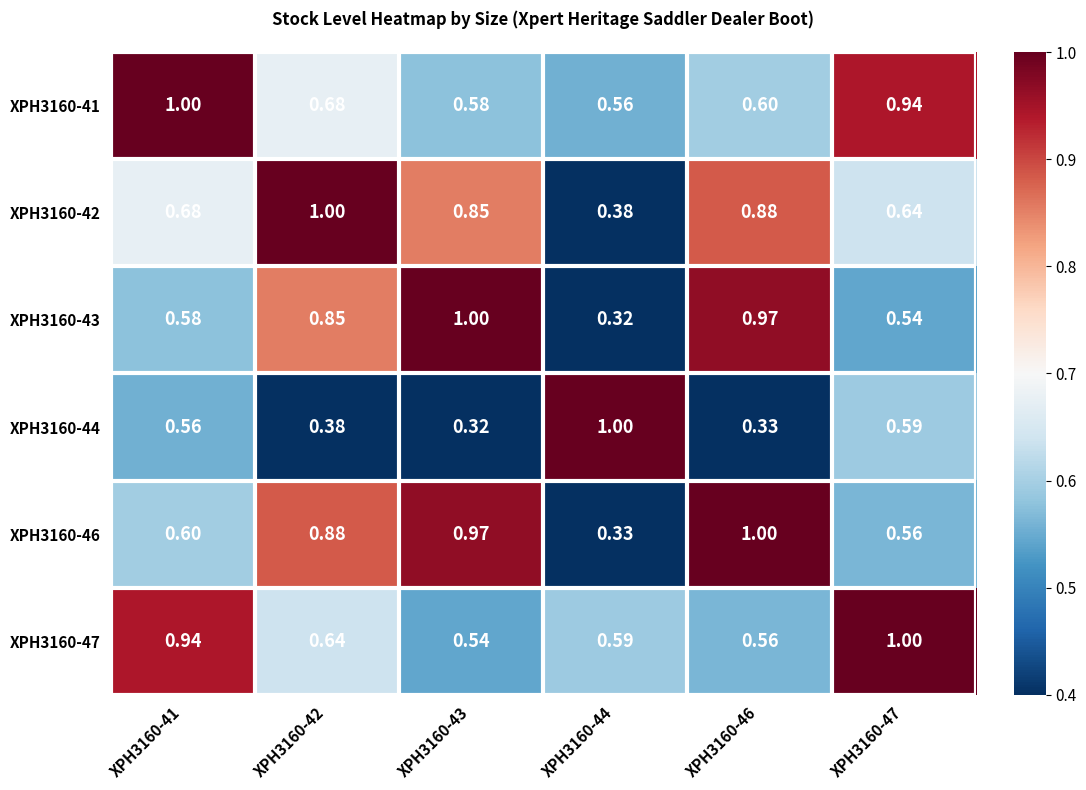

Is the value of XPH3160-43 at XPH3160-44 greater than the value of XPH3160-42 at XPH3160-47?

No